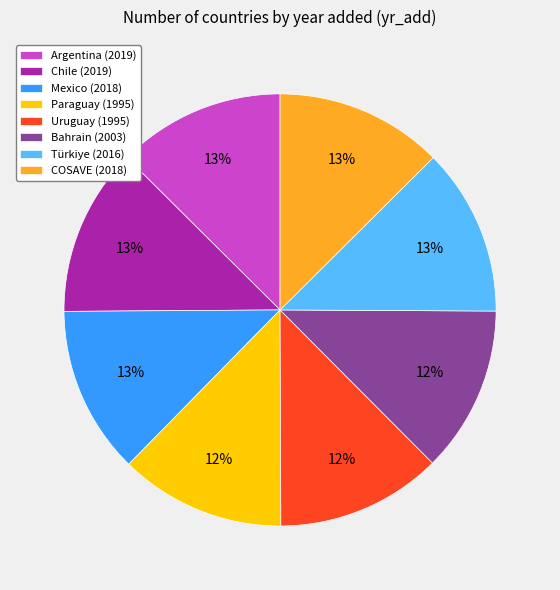

The Uruguay slice represents 3% of the pie. True or false?

False